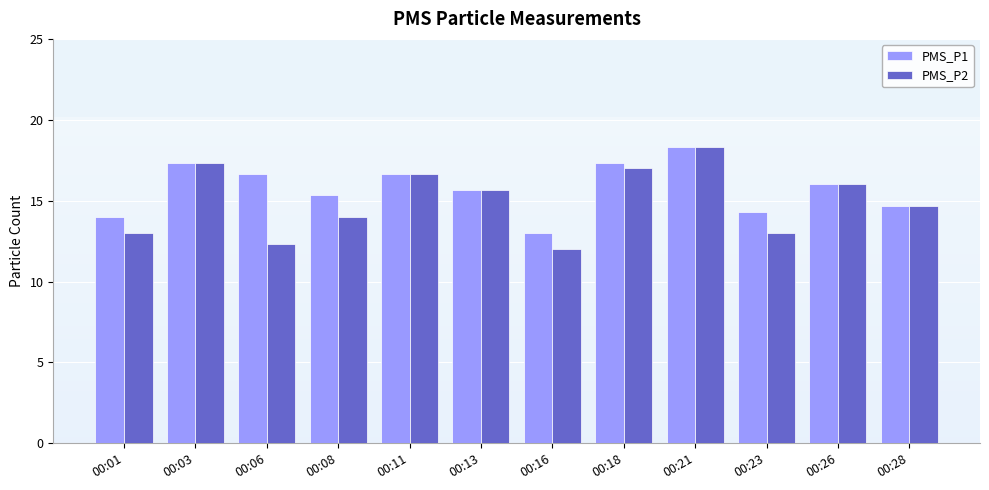

True or false: PMS_P1 has a value of 16.7 at 00:11.

True